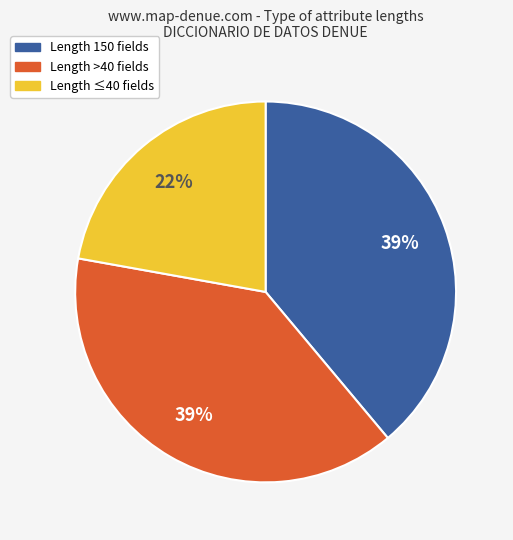

Approximately how many times larger is the value at Length ≤40 fields compared to Length 150 fields?

0.6